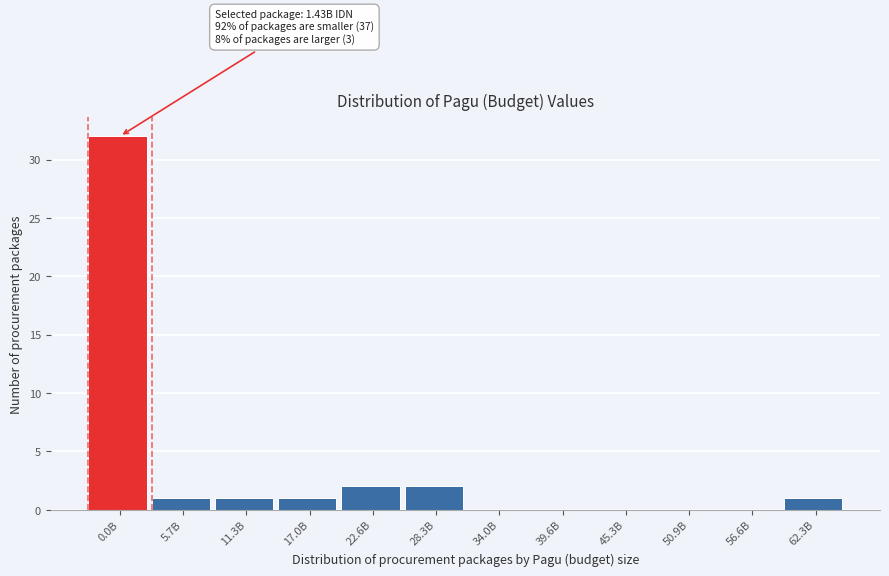

Reading right to left, extract all data points from this chart.

62.3B=1	56.6B=0	50.9B=0	45.3B=0	39.6B=0	34.0B=0	28.3B=2	22.6B=2	17.0B=1	11.3B=1	5.7B=1	0.0B=32